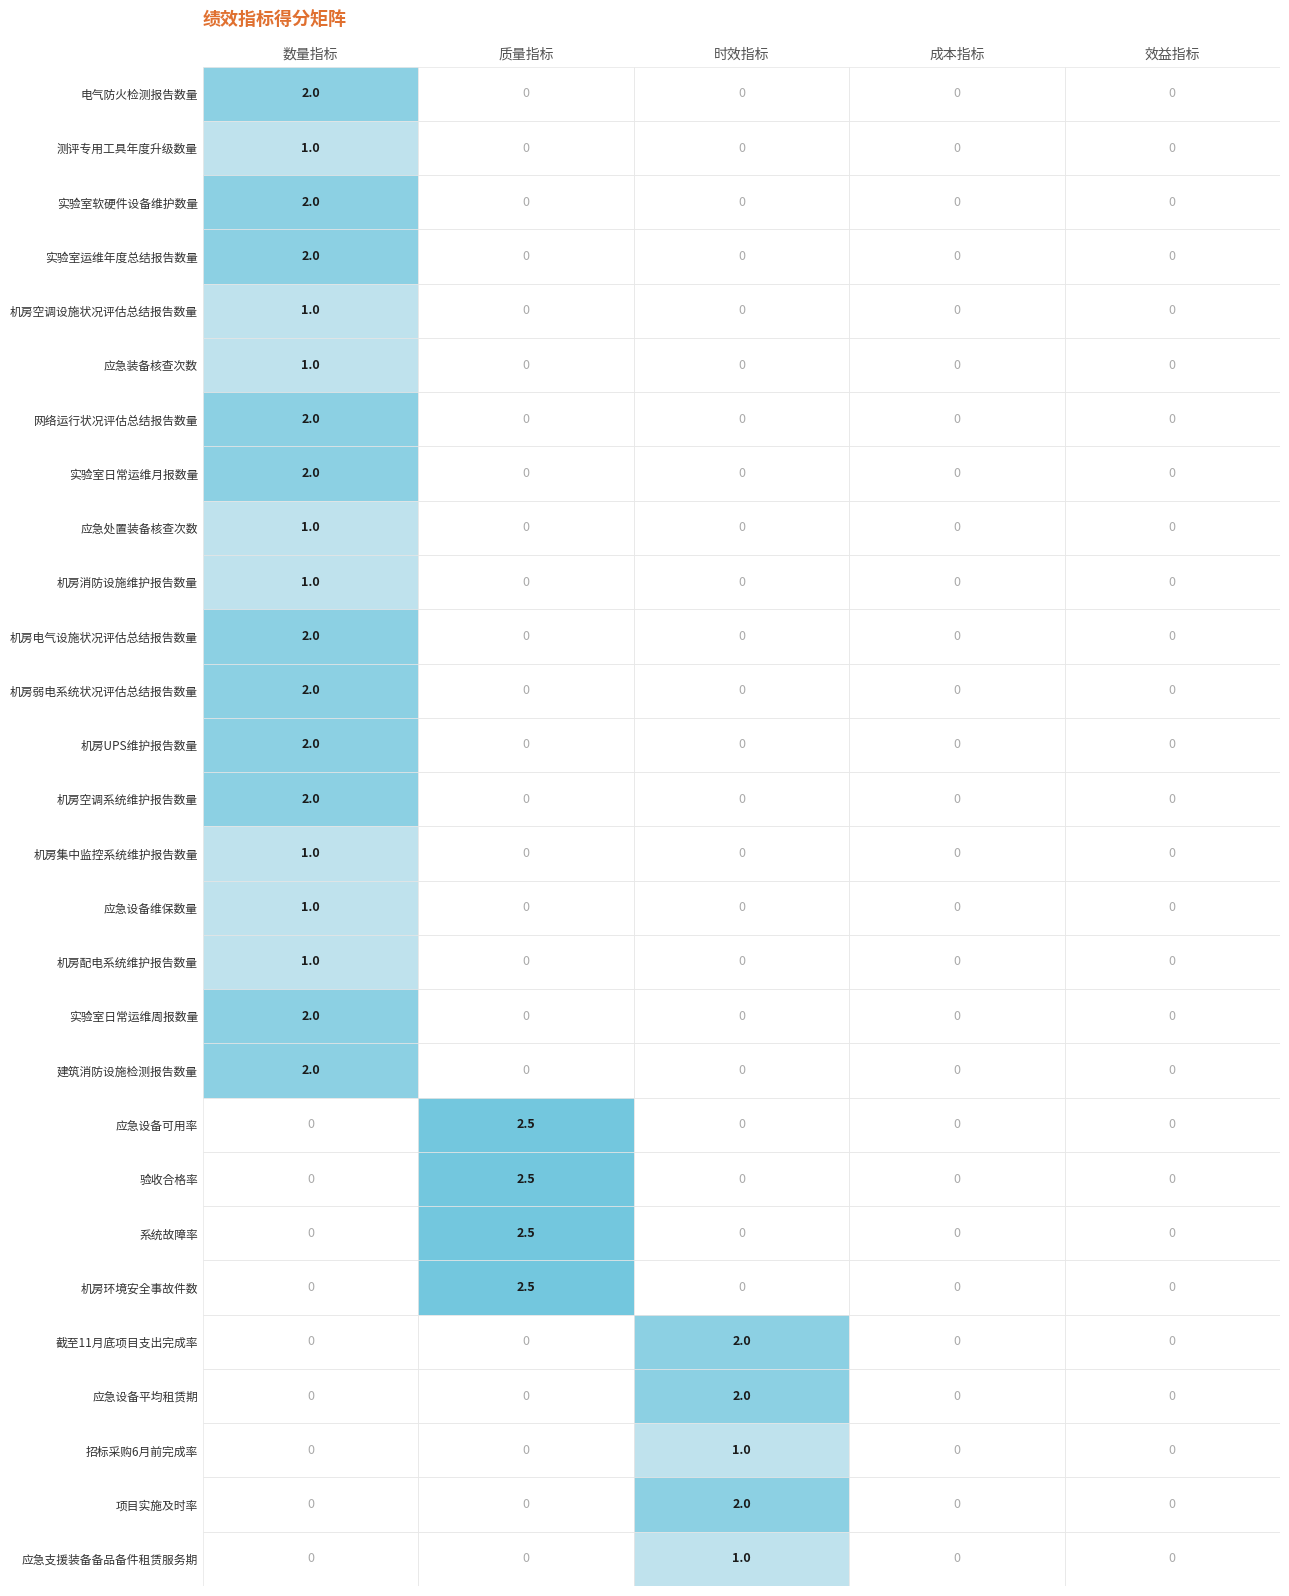

Rank the categories by 机房配电系统维护报告数量 value from highest to lowest.

0, 1, 2, 3, 4